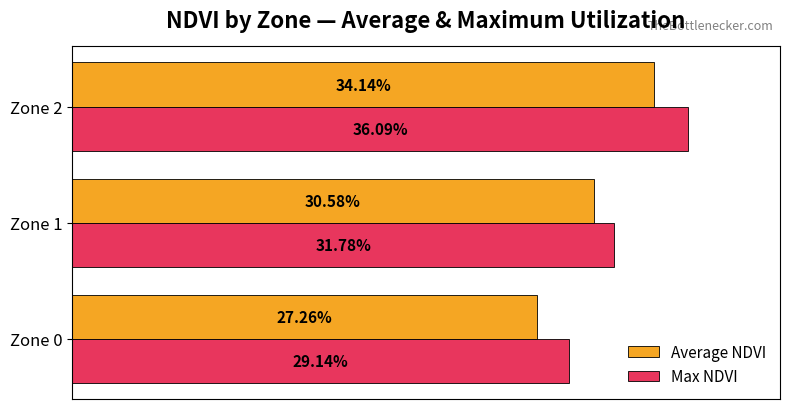

What are all the series names shown in the legend?

Average NDVI, Max NDVI